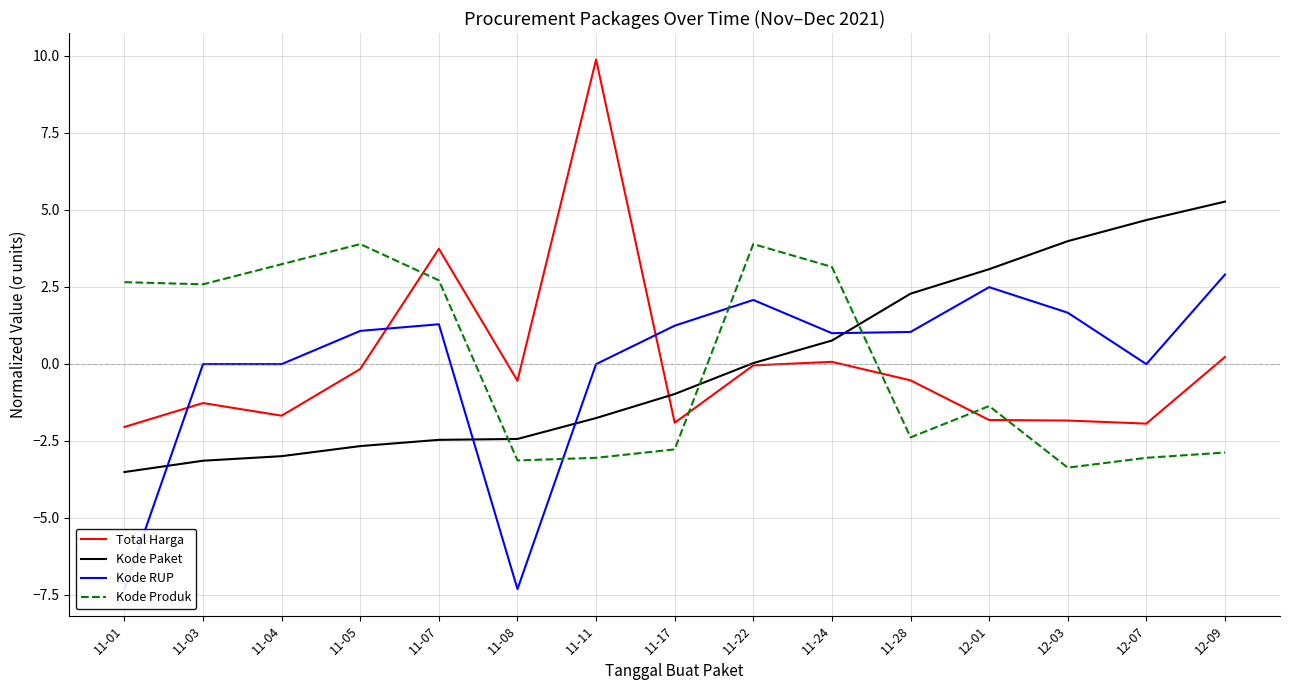

How many times do Kode Produk and Kode RUP cross each other?

3